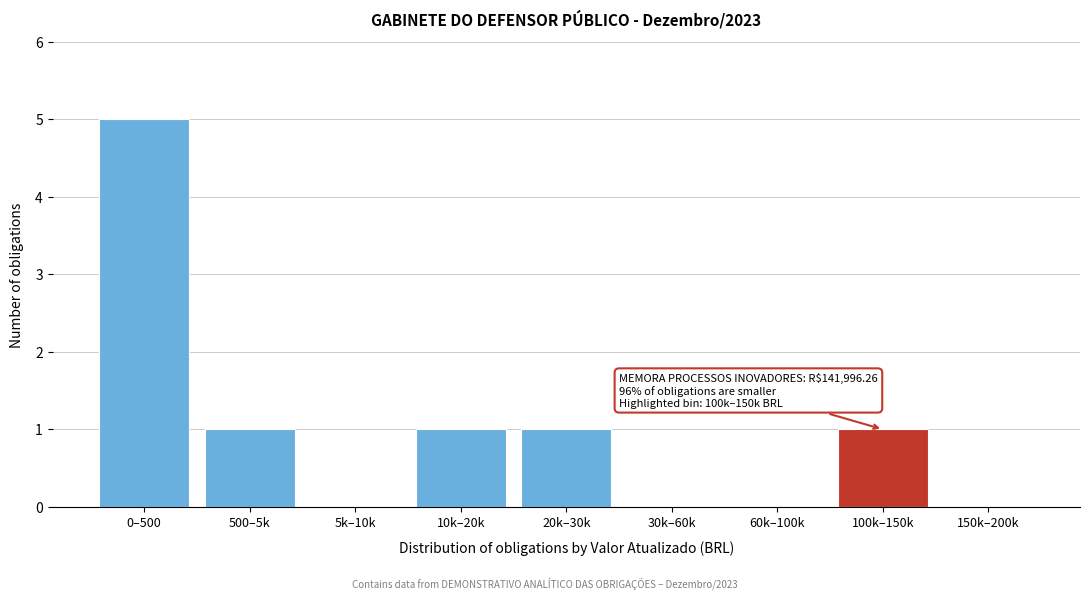

Reading left to right, list all the values displayed in this chart.

0–500=5	500–5k=1	5k–10k=0	10k–20k=1	20k–30k=1	30k–60k=0	60k–100k=0	100k–150k=1	150k–200k=0